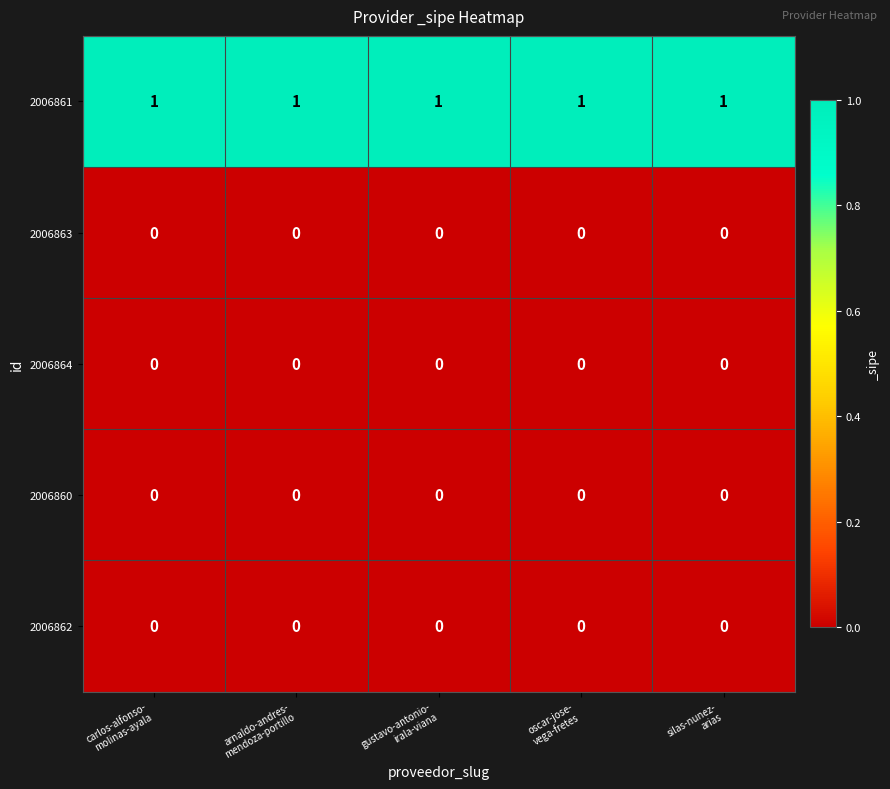

What is the sum of all 2006861 values?

5